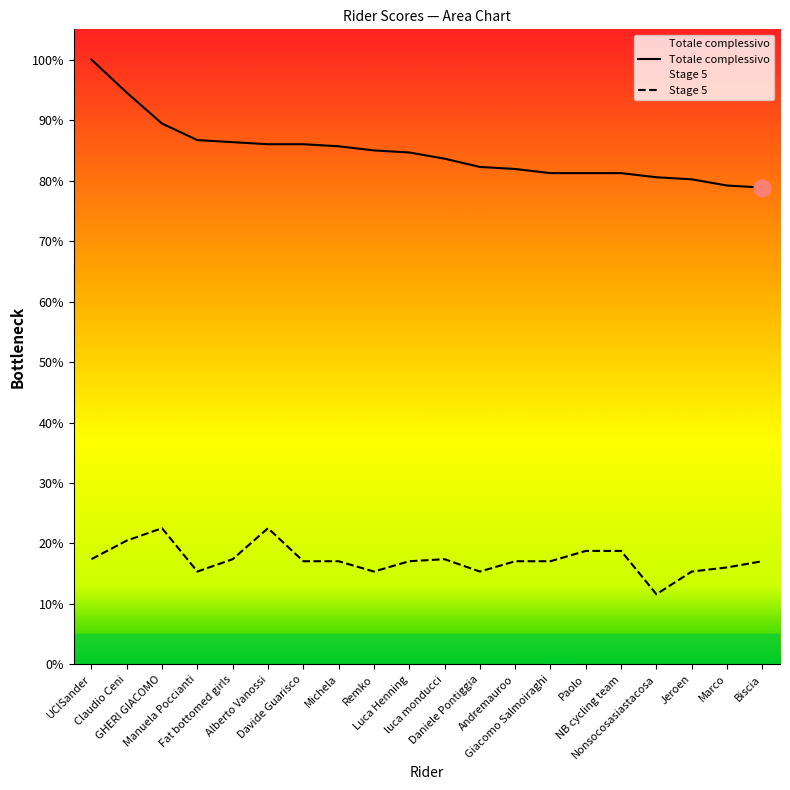

True or false: Stage 5 has a value of 34 at Andremauroo.

False